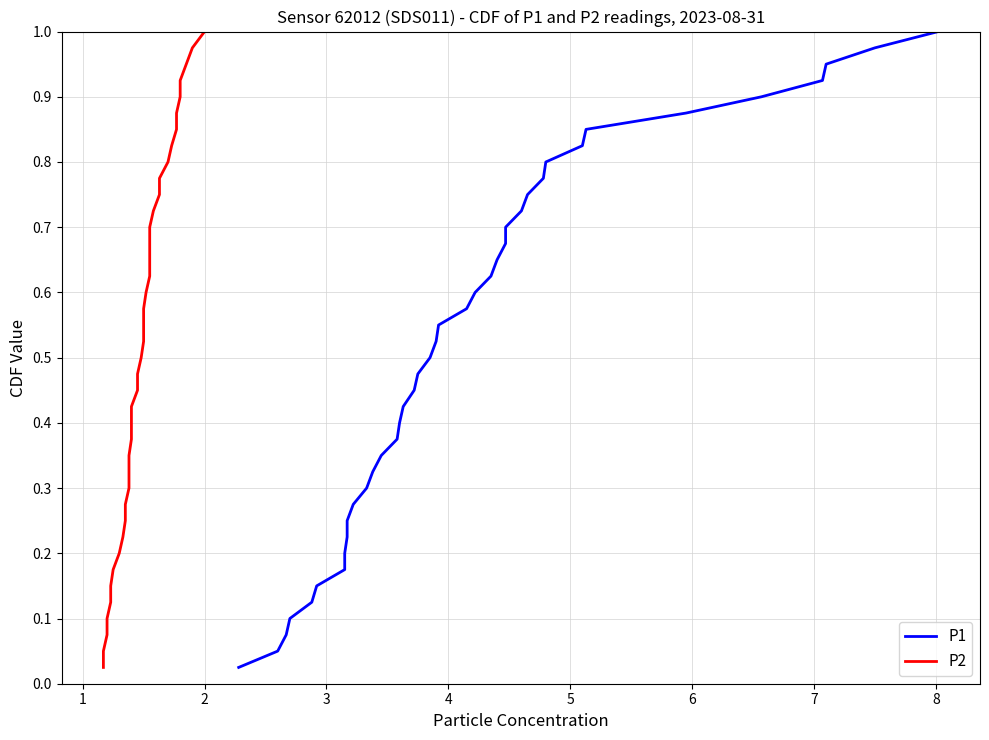

What is the average value of the P1 series?

0.5